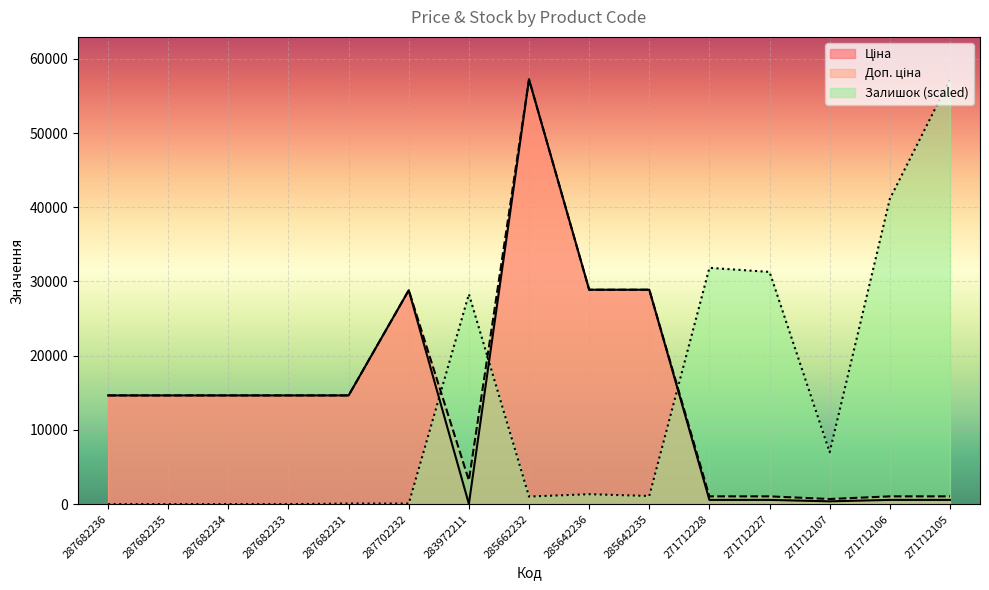

How many values in Залишок are above zero?

11